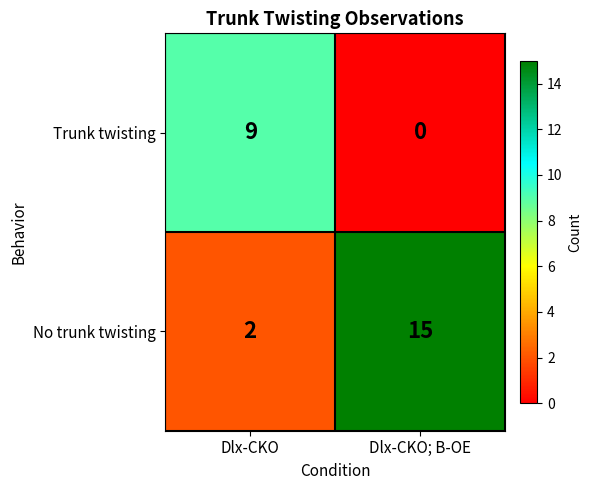

What is the sum of the No trunk twisting values at Dlx-CKO and Dlx-CKO; B-OE?

17